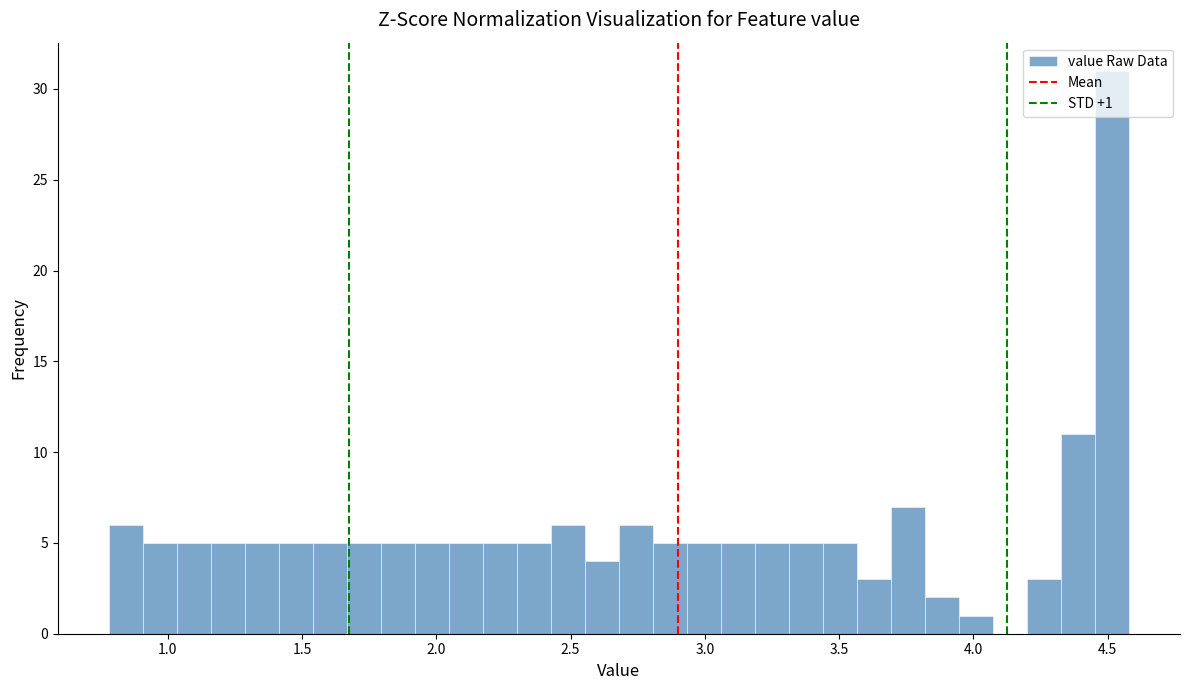

Around what value on the x-axis is the tallest bar? Give the approximate position of its centre, as read against the axis.

4.50